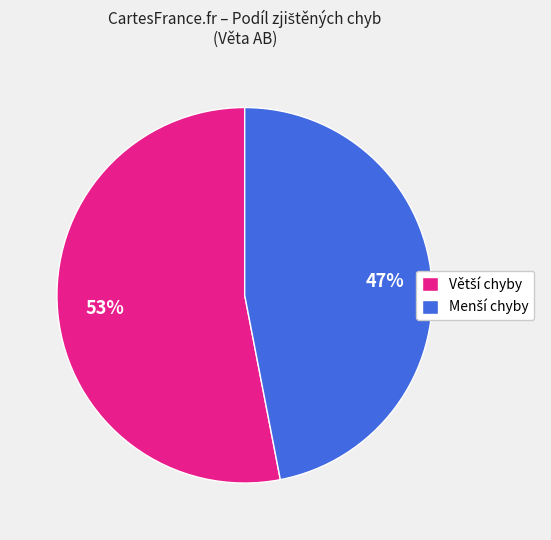

Does any single category account for the majority?

Yes